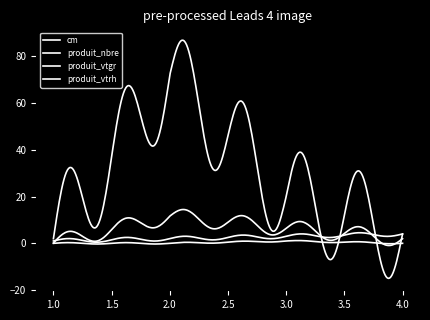

How many lines are shown in the chart?

4